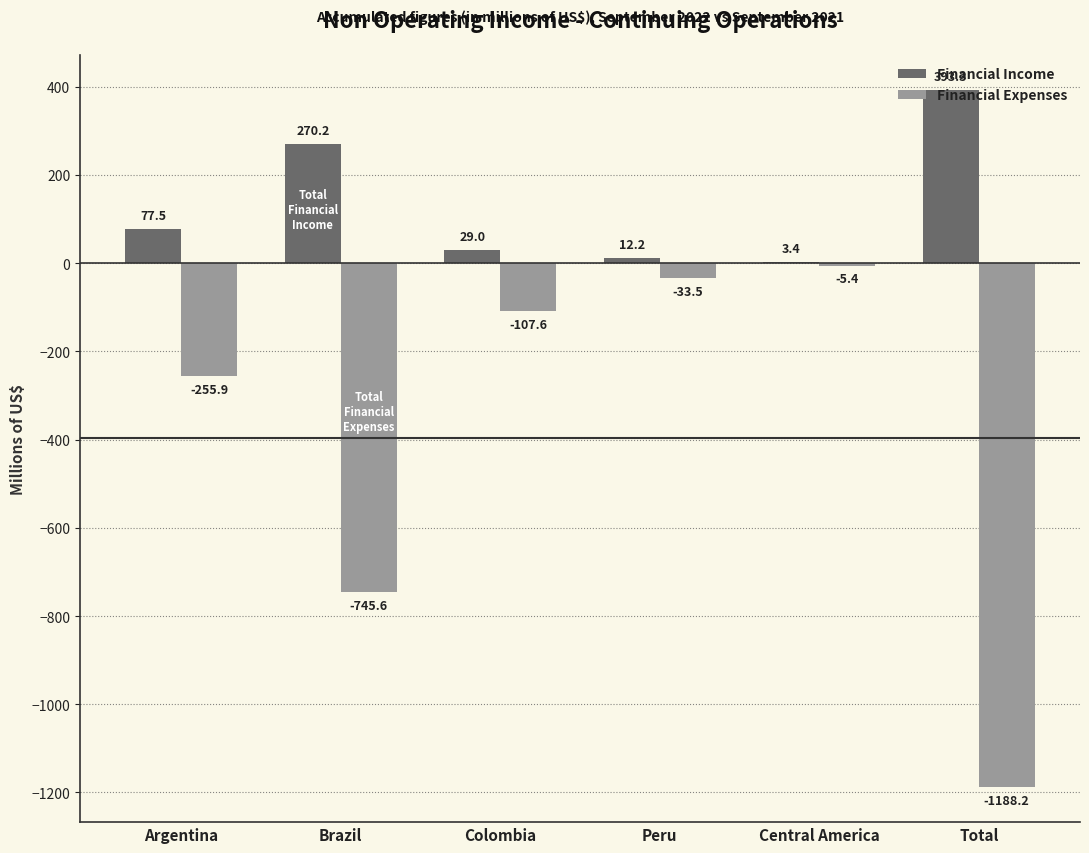

Between Central America and Total, which series saw the biggest shift?

Financial Expenses